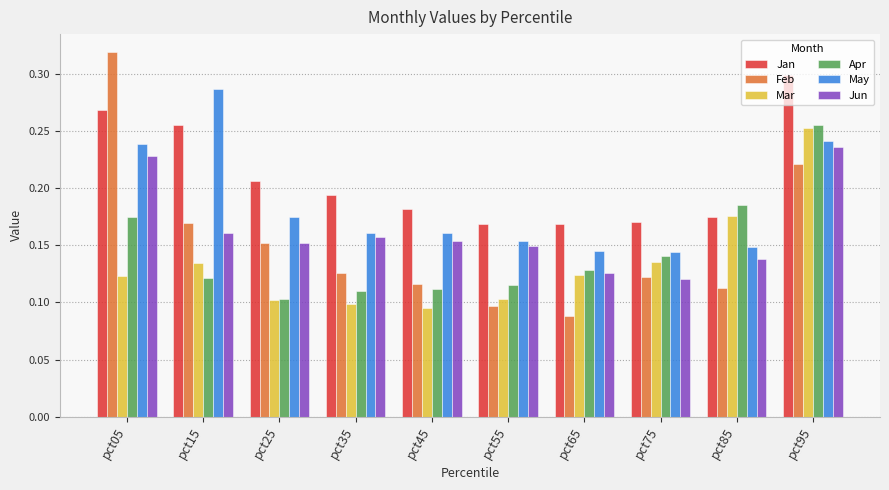

How many Jun values are between 0 and 1?

10